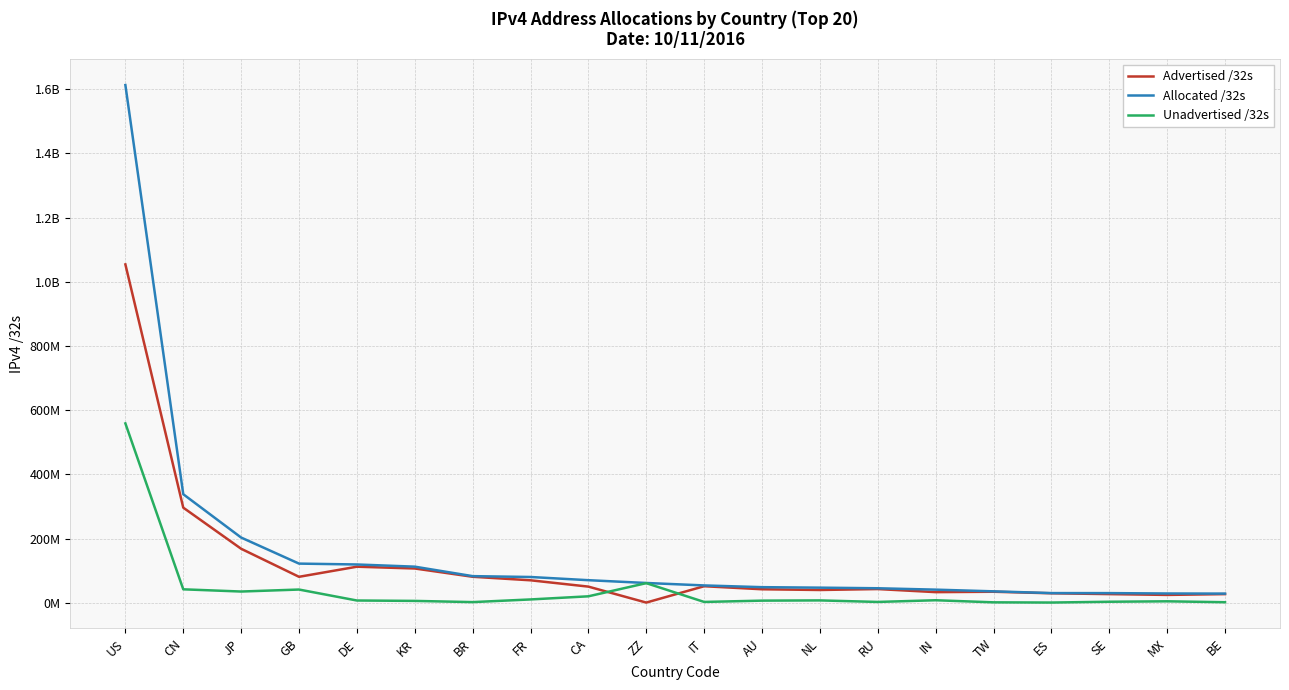

What is the difference between the maximum and minimum values in the Unadvertised /32s series?

558247552